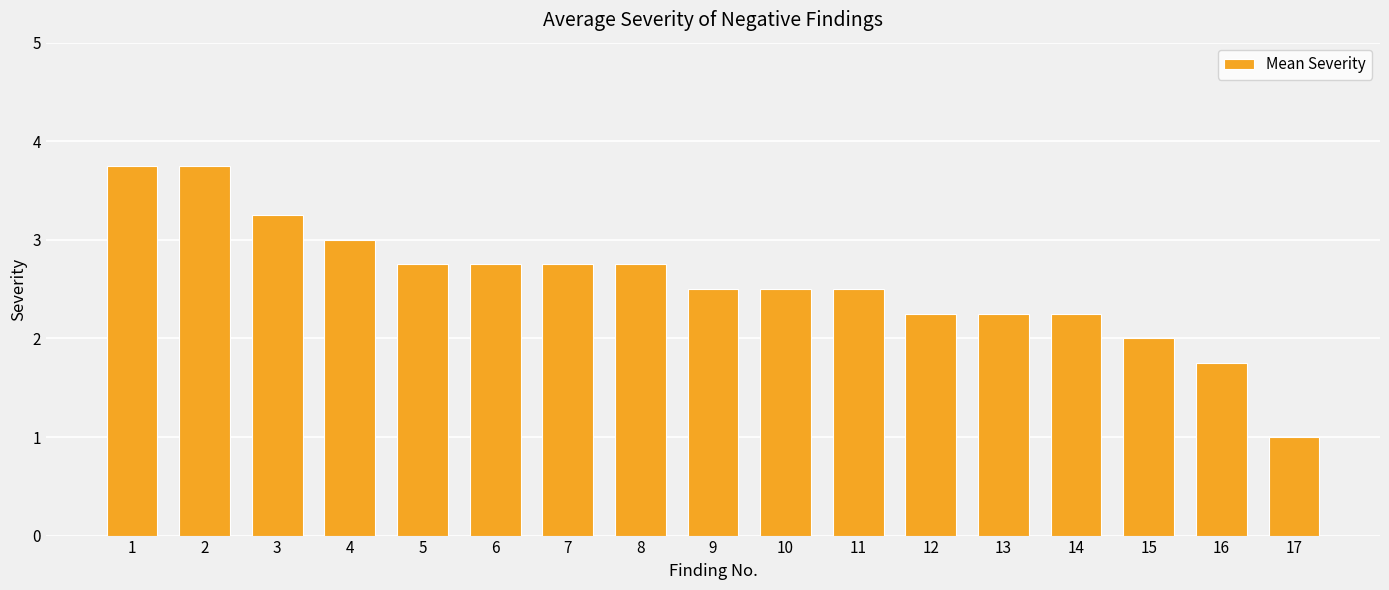

How many bars are there in total?

17